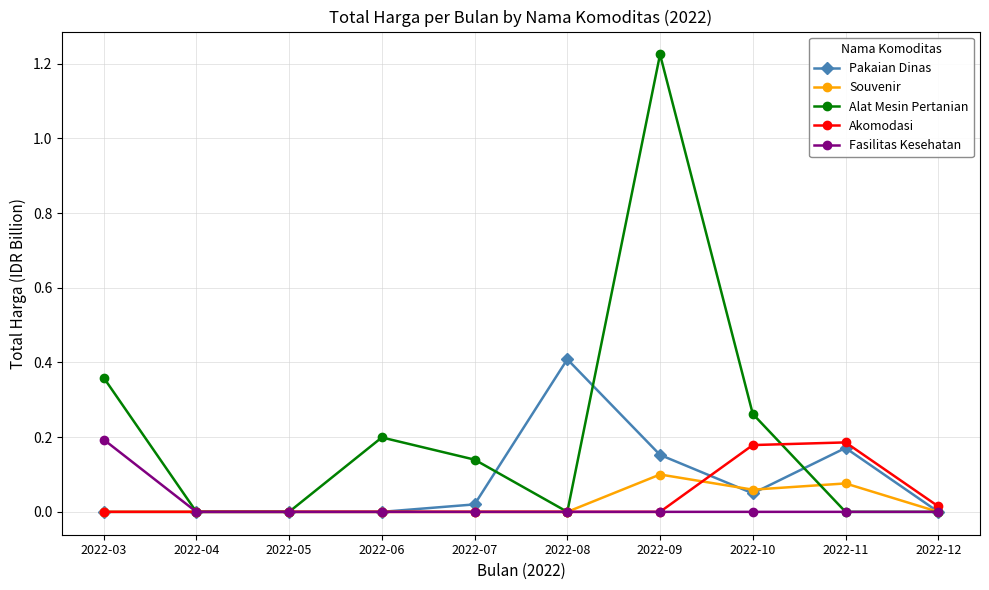

How many Alat Mesin Pertanian values are between 0 and 1?

9